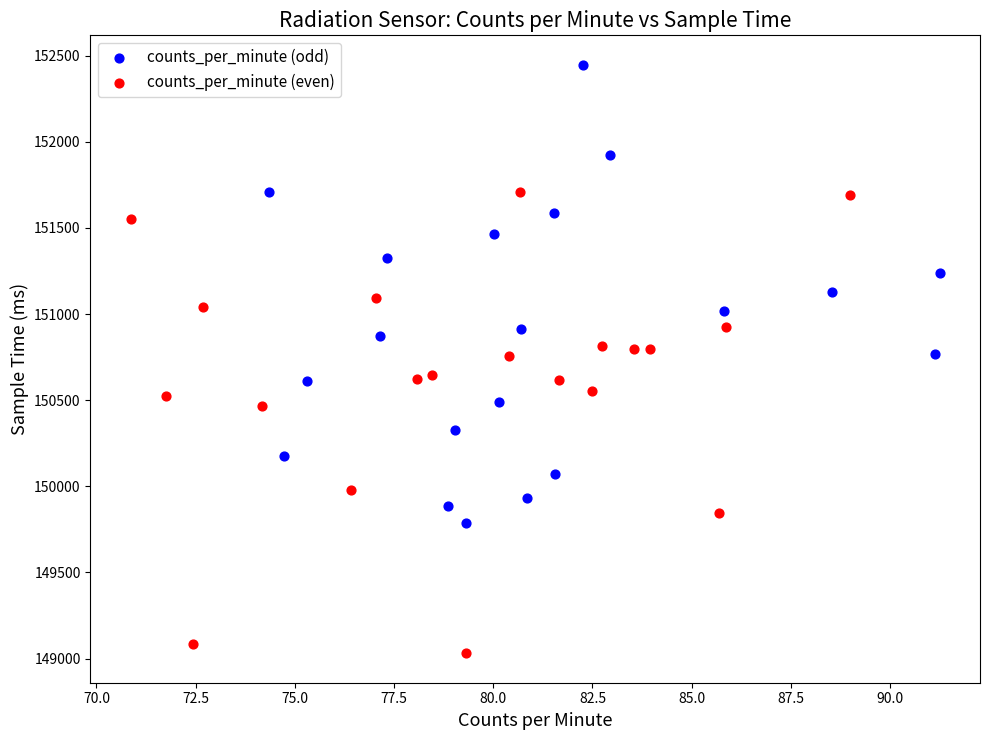

Which series reaches the maximum Y coordinate?

counts_per_minute (odd)